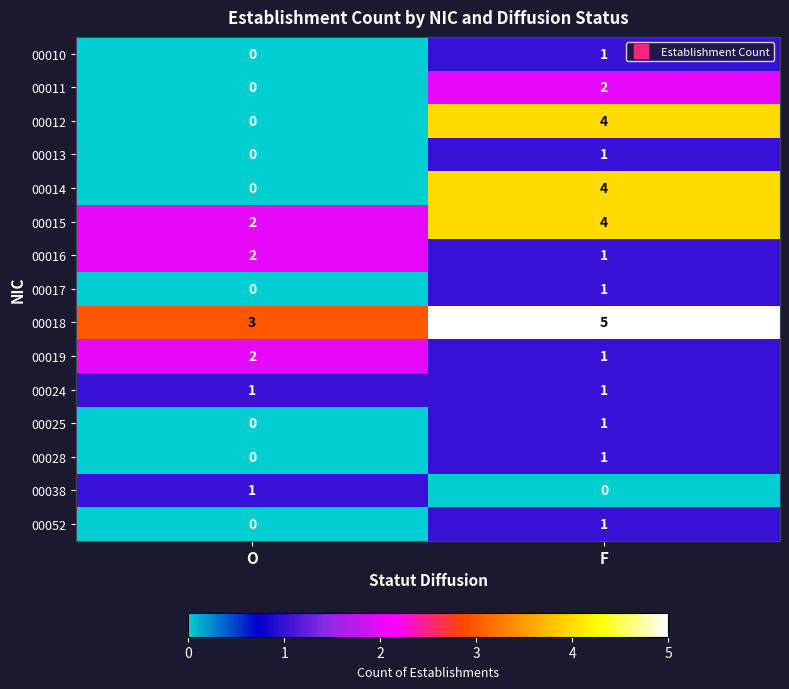

Reading left to right, what are all the values shown in this chart?

00010: 0	1
00011: 0	2
00012: 0	4
00013: 0	1
00014: 0	4
00015: 2	4
00016: 2	1
00017: 0	1
00018: 3	5
00019: 2	1
00024: 1	1
00025: 0	1
00028: 0	1
00038: 1	0
00052: 0	1